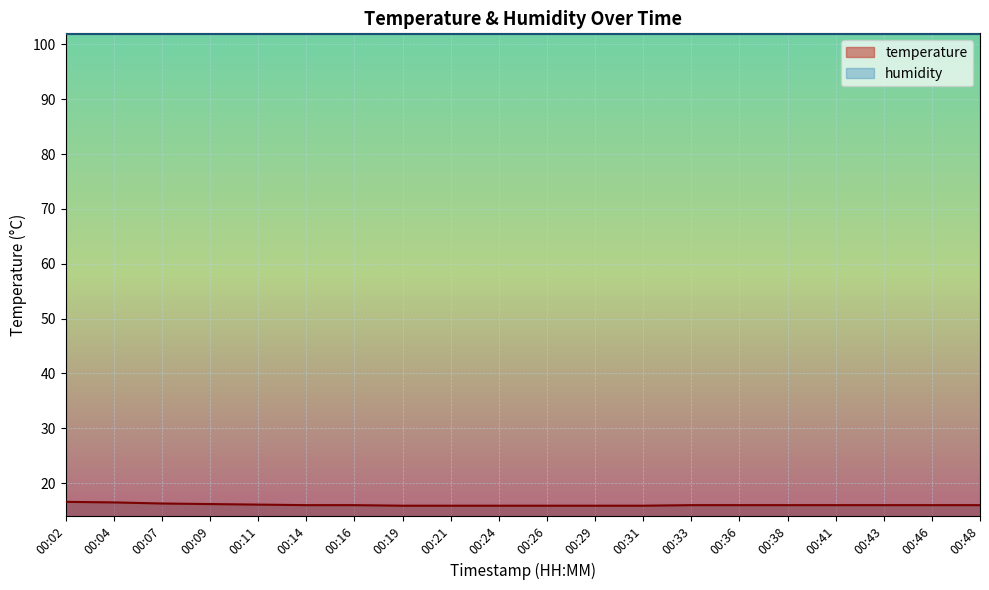

What is the value of the 7th point from the left?

16.0